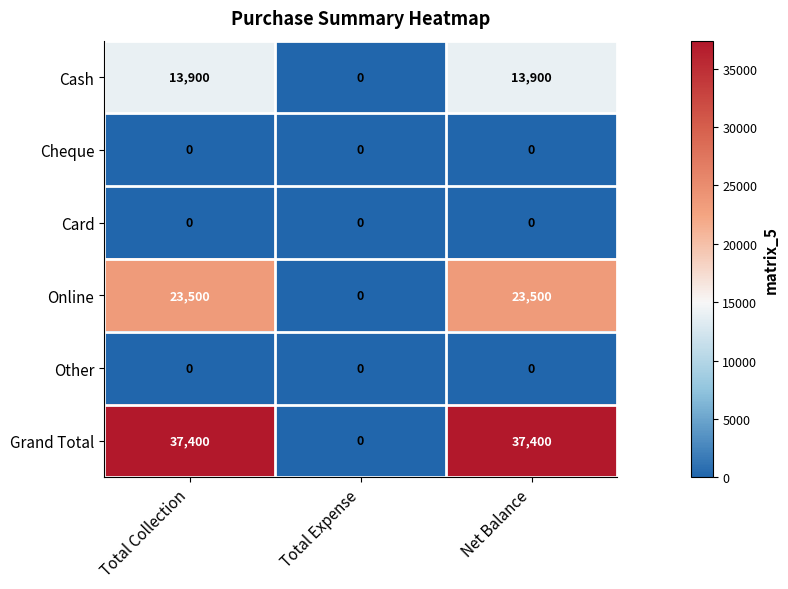

Which category has the lowest value in the Grand Total series?

Total Expense